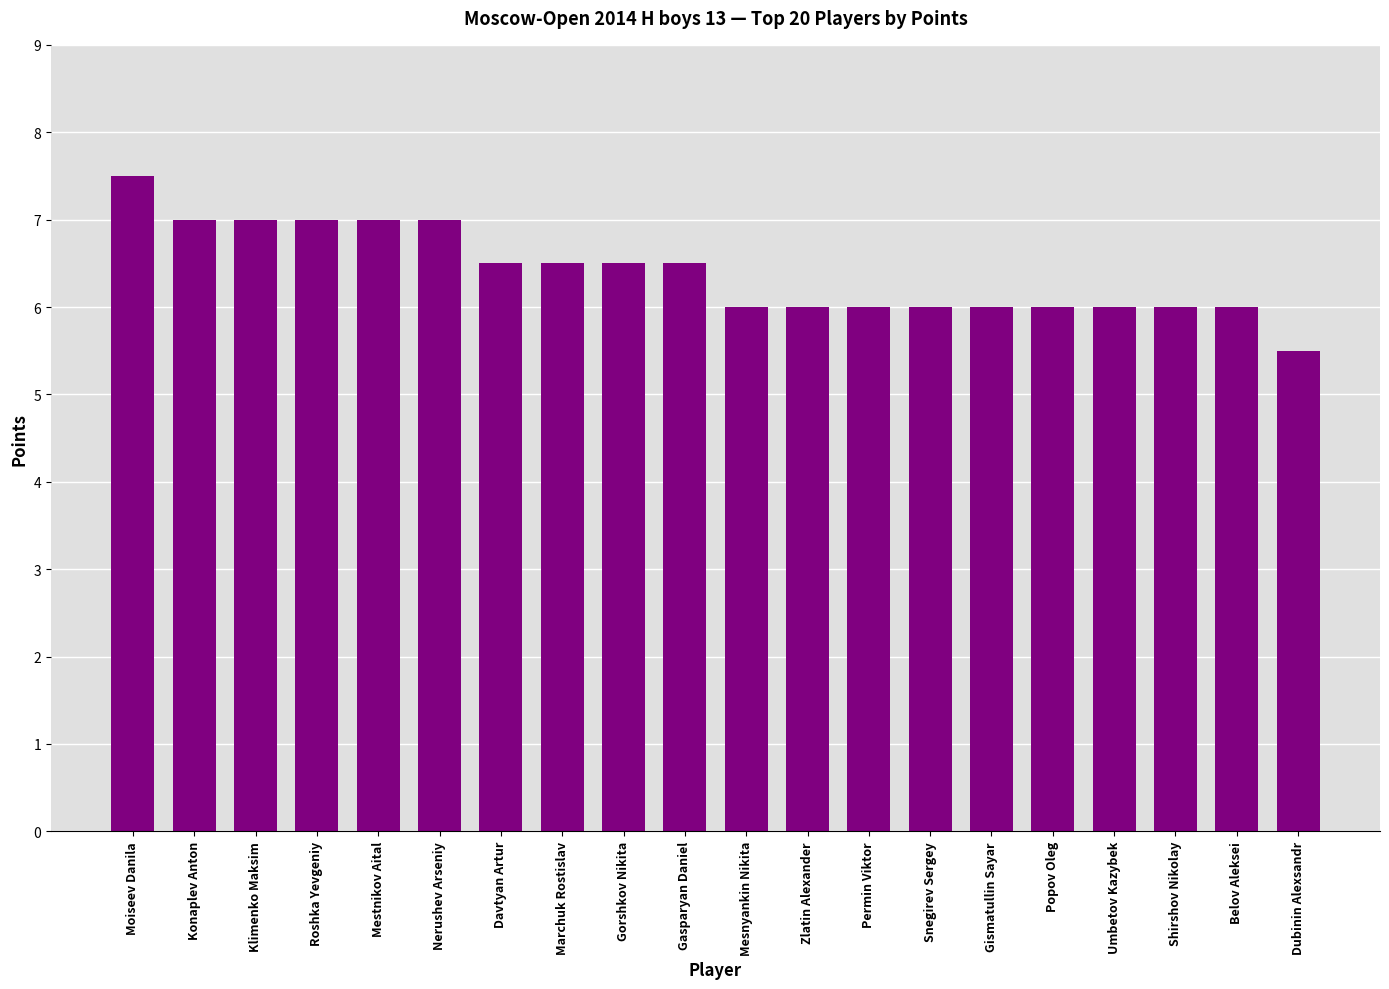

Reading right to left, transcribe all the data shown in this chart.

Dubinin Alexsandr=5.5	Belov Aleksei=6.0	Shirshov Nikolay=6.0	Umbetov Kazybek=6.0	Popov Oleg=6.0	Gismatullin Sayar=6.0	Snegirev Sergey=6.0	Permin Viktor=6.0	Zlatin Alexander=6.0	Mesnyankin Nikita=6.0	Gasparyan Daniel=6.5	Gorshkov Nikita=6.5	Marchuk Rostislav=6.5	Davtyan Artur=6.5	Nerushev Arseniy=7.0	Mestnikov Aital=7.0	Roshka Yevgeniy=7.0	Klimenko Maksim=7.0	Konaplev Anton=7.0	Moiseev Danila=7.5